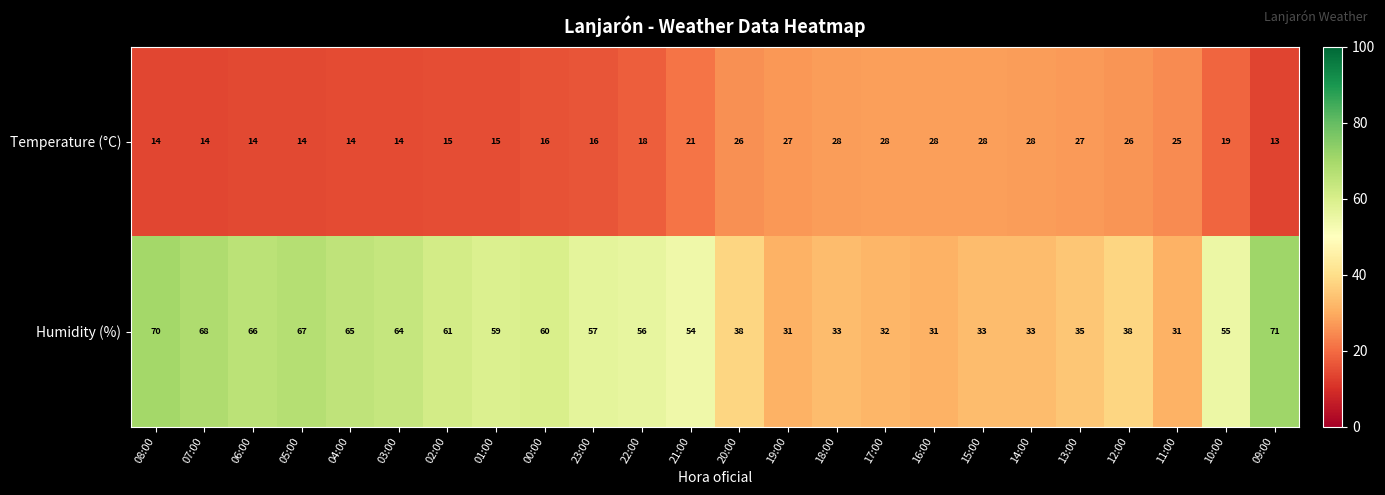

At which label is Humidity (%) closest to 51?

21:00